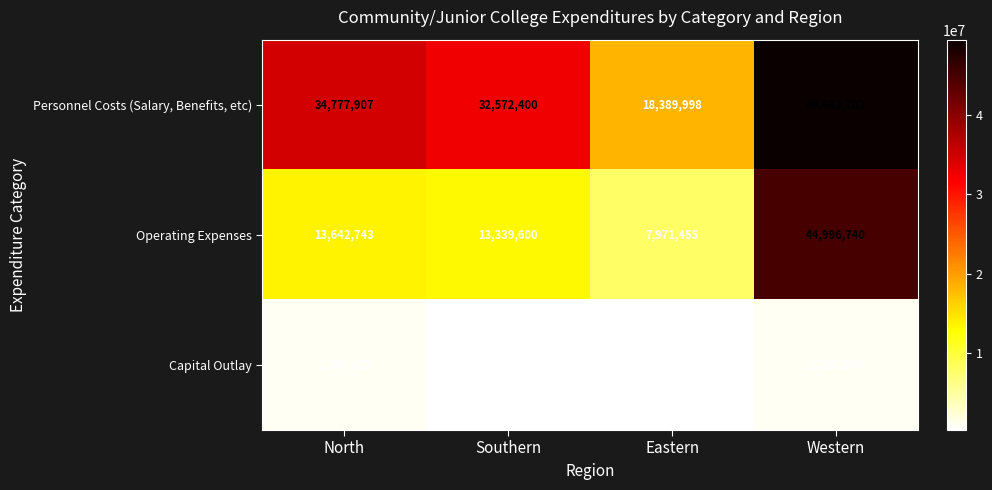

Which series changed the most between North and Western?

Operating Expenses